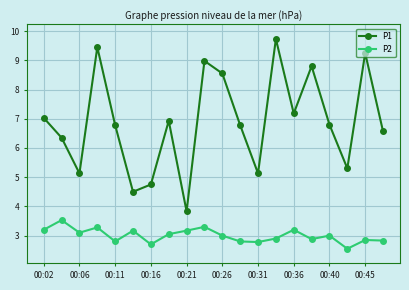

What is the difference between the maximum and minimum values in the P2 series?

1.0